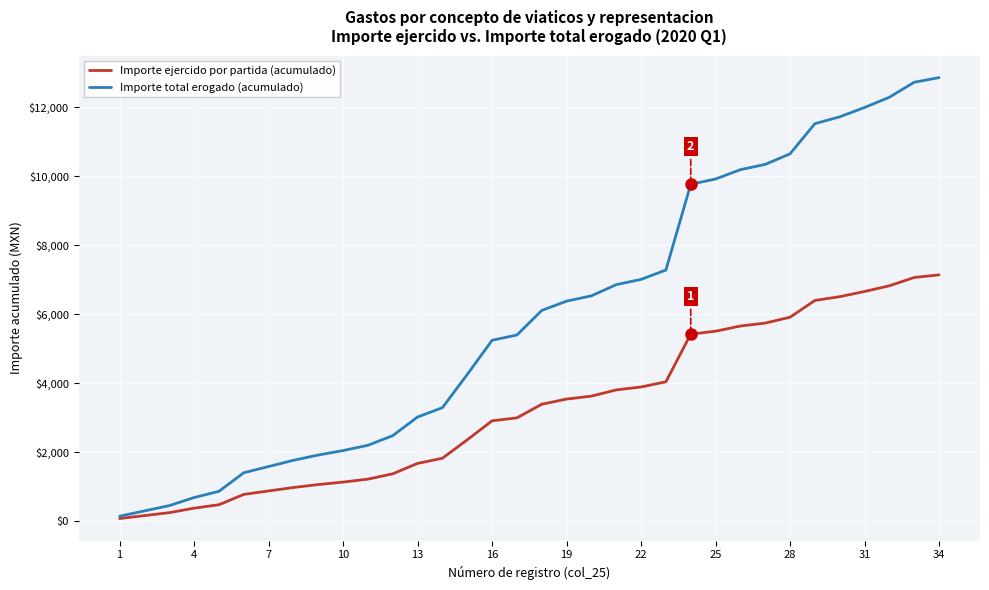

Count the number of data series in this chart.

2